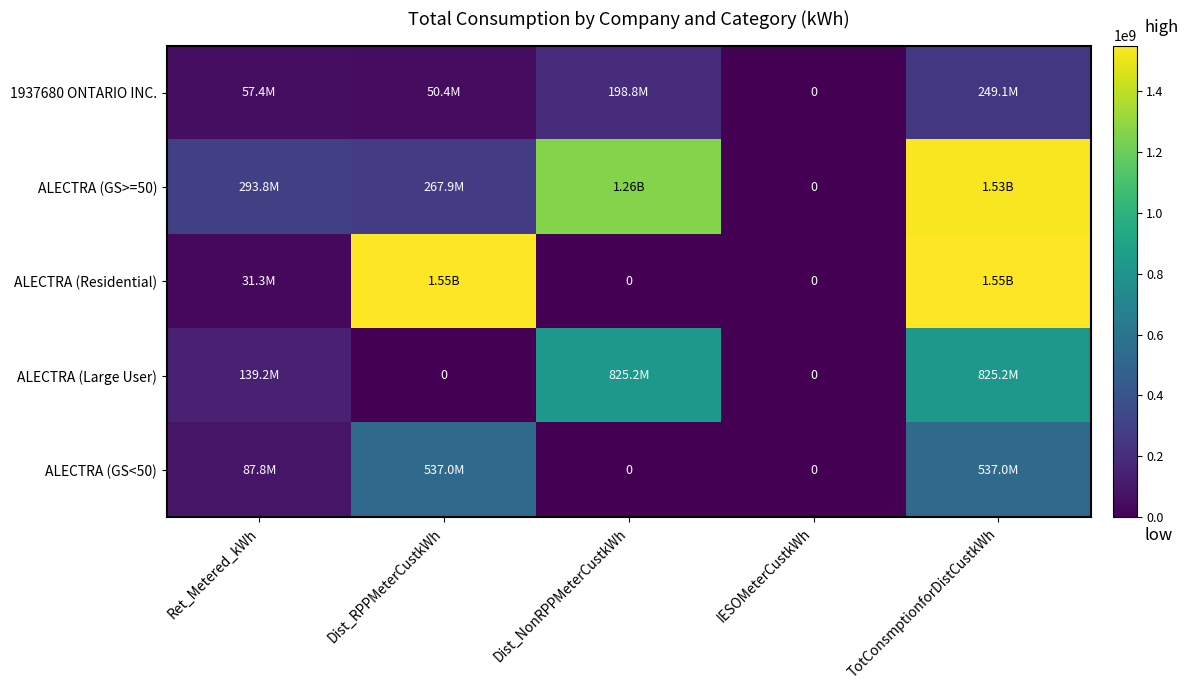

At which category is the sum across all series the highest?

TotConsmptionforDistCustkWh